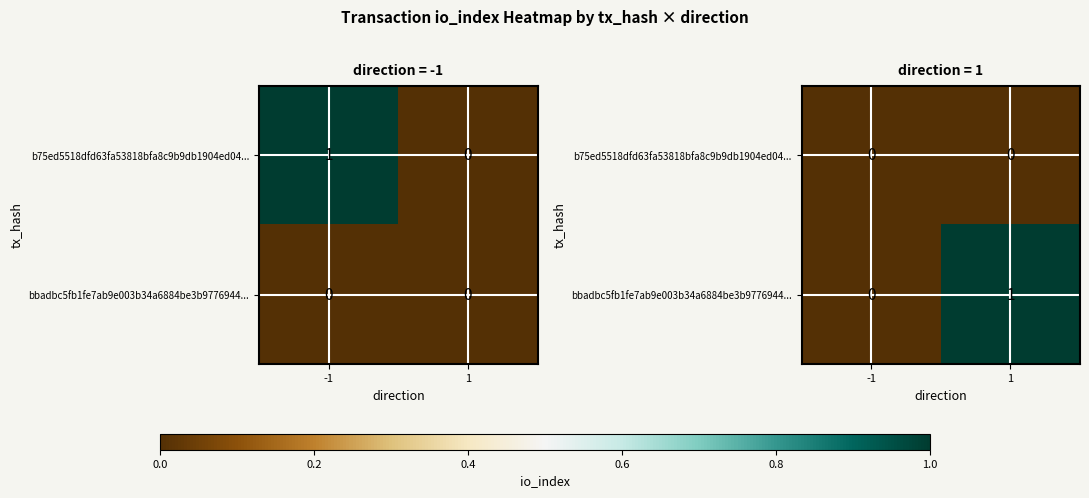

Which category has the highest value across all series?

1